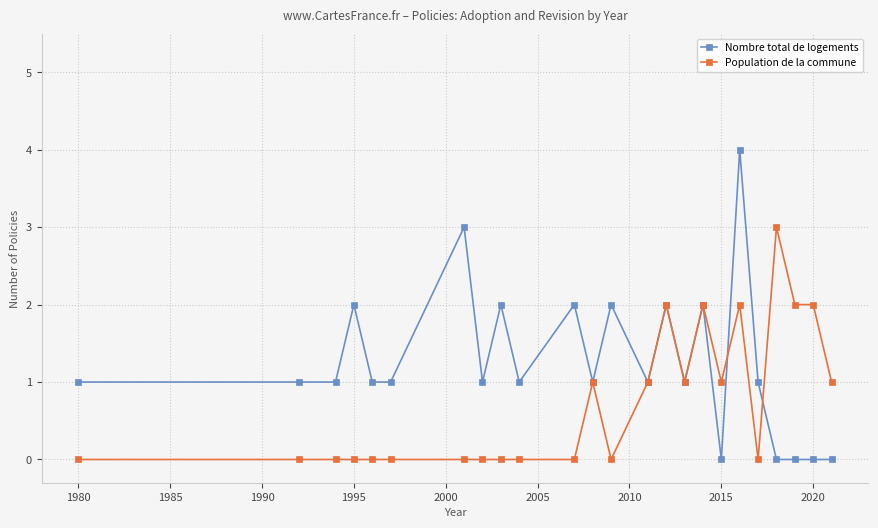

Rank the series by their average value, from highest to lowest.

Nombre total de logements, Population de la commune